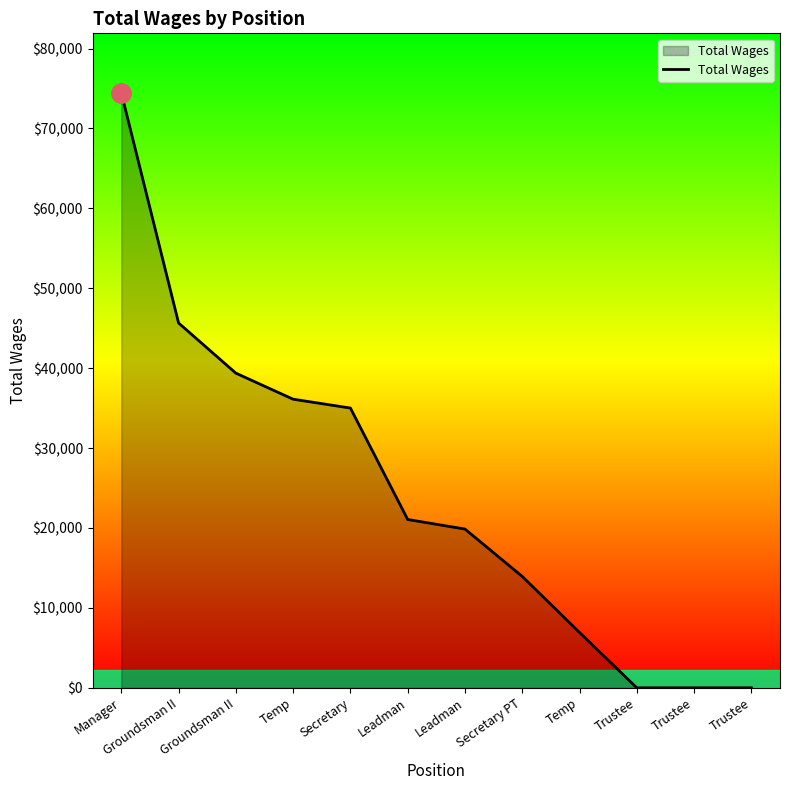

What is the label of the 11th point from the right?

Groundsman II